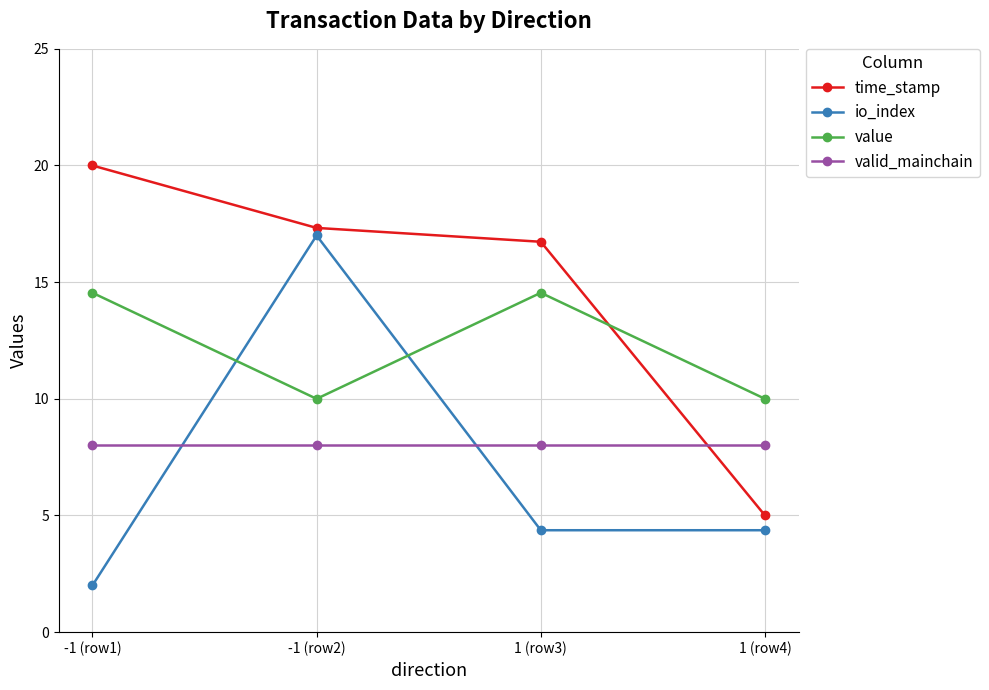

Which series has the largest total across all categories?

time_stamp